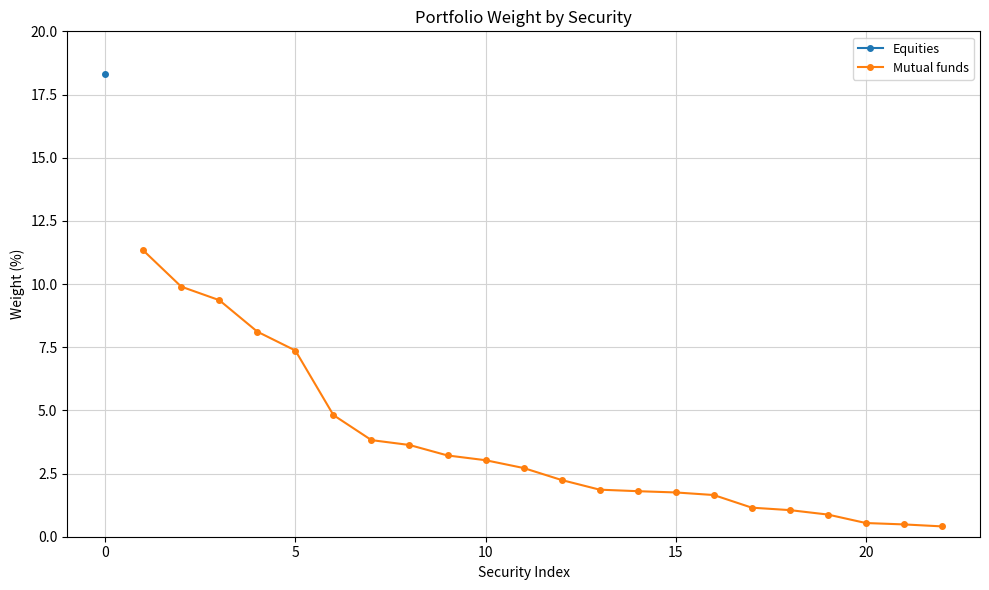

What is the maximum value for Mutual funds?

11.3